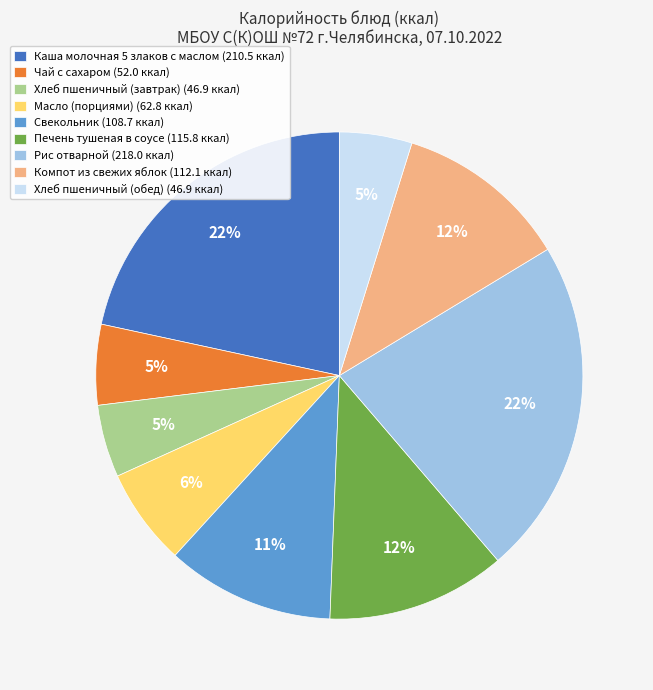

Is it true that Каша молочная 5 злаков с маслом is 22% of the pie?

True